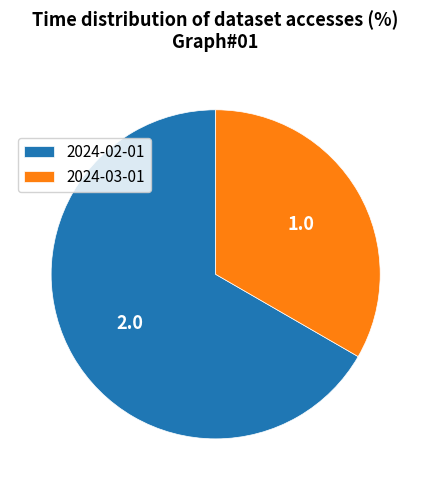

True or false: 2024-02-01 accounts for 67% of the total.

True